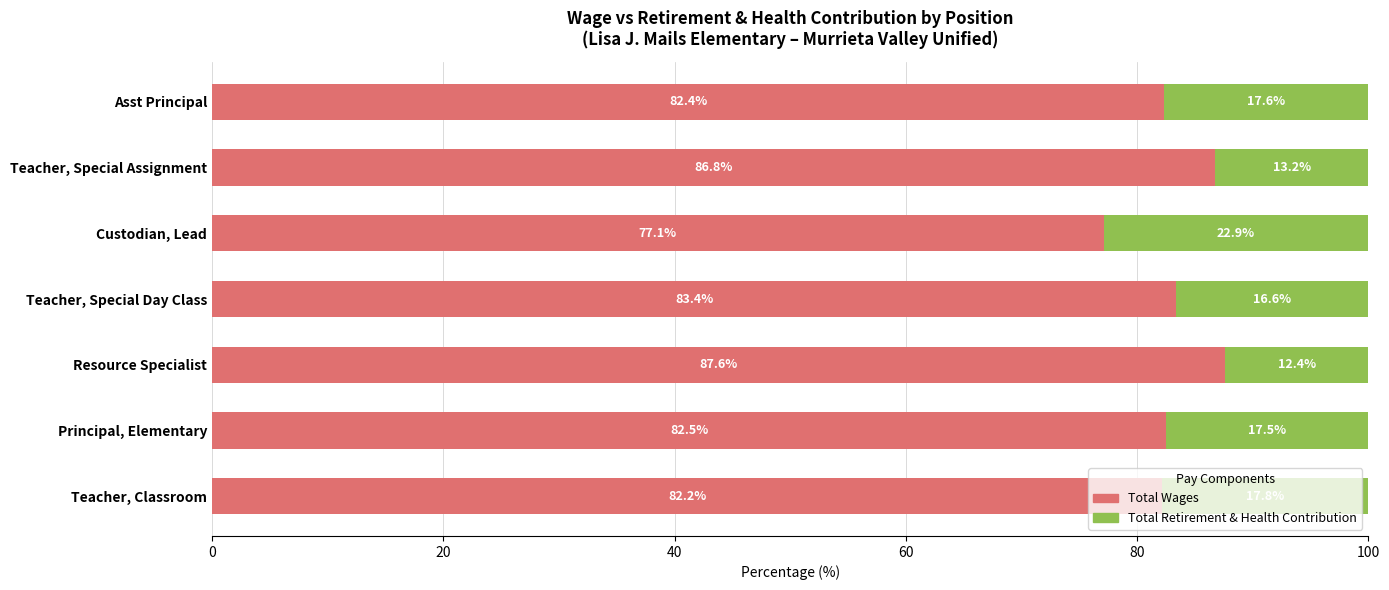

What is the highest value of the Total Wages series?

87.6